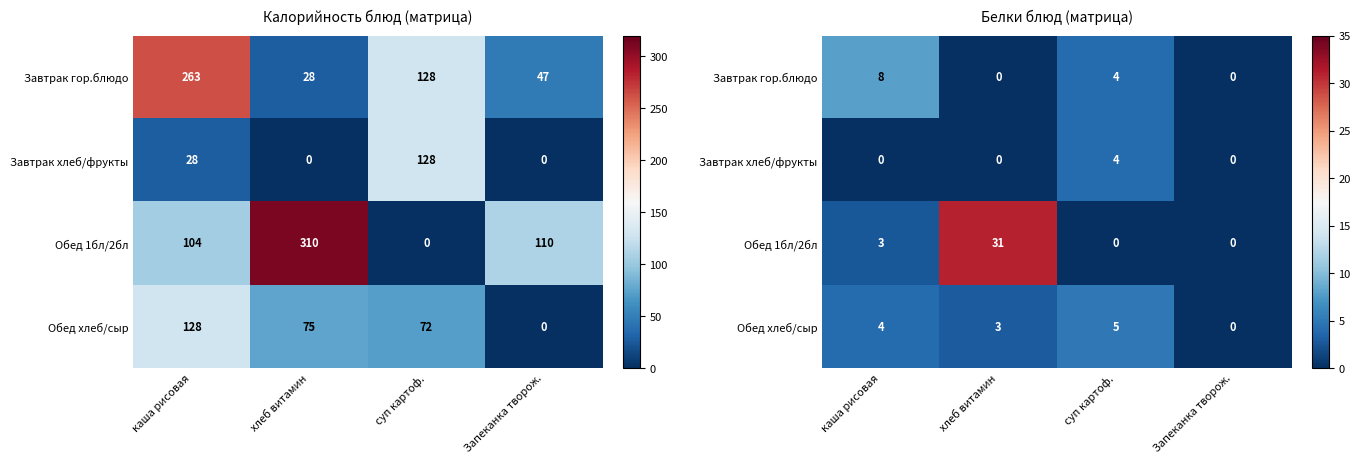

Which category has the highest value across all series?

хлеб витамин